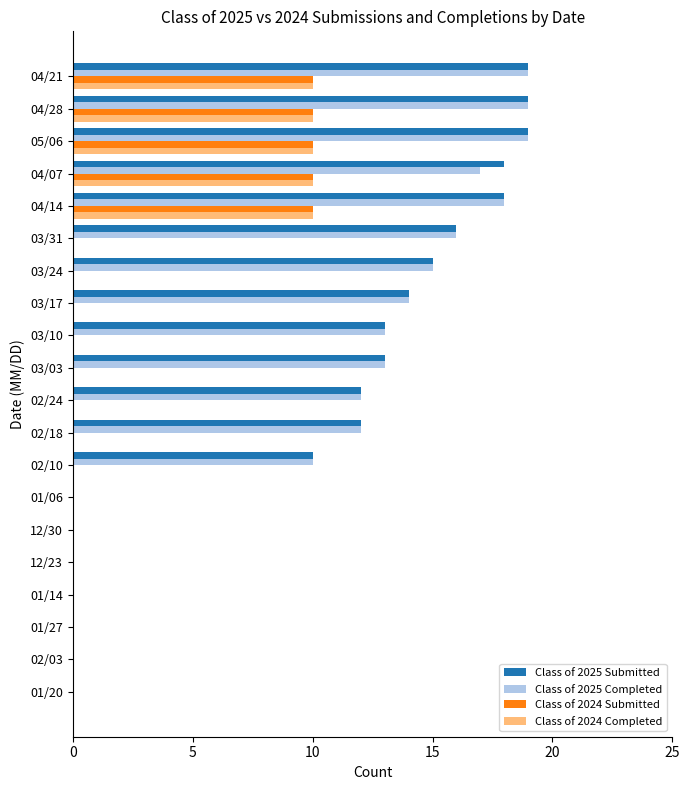

Where is Class of 2025 Completed nearest to the value 9?

02/10